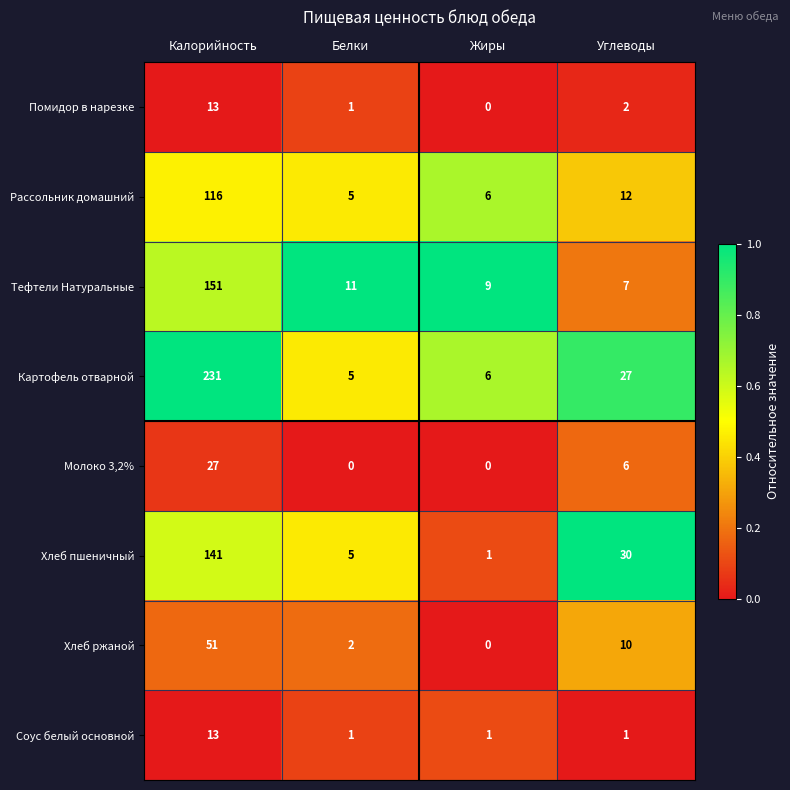

Rank the series at Углеводы from highest to lowest value.

Хлеб пшеничный, Картофель отварной, Рассольник домашний, Хлеб ржаной, Тефтели Натуральные, Молоко 3,2%, Помидор в нарезке, Соус белый основной